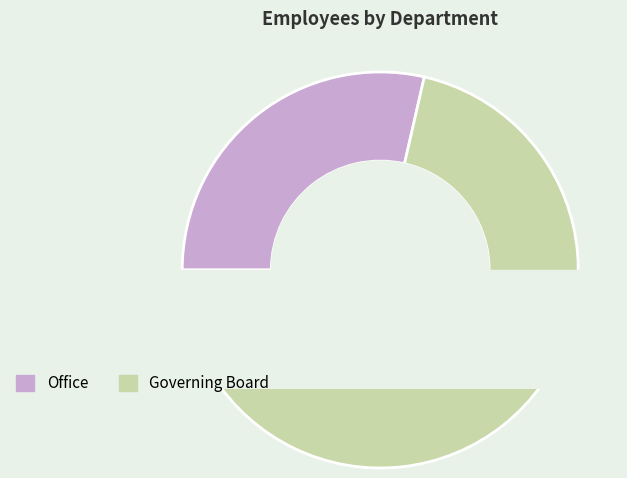

Which category accounts for the majority?

Governing Board